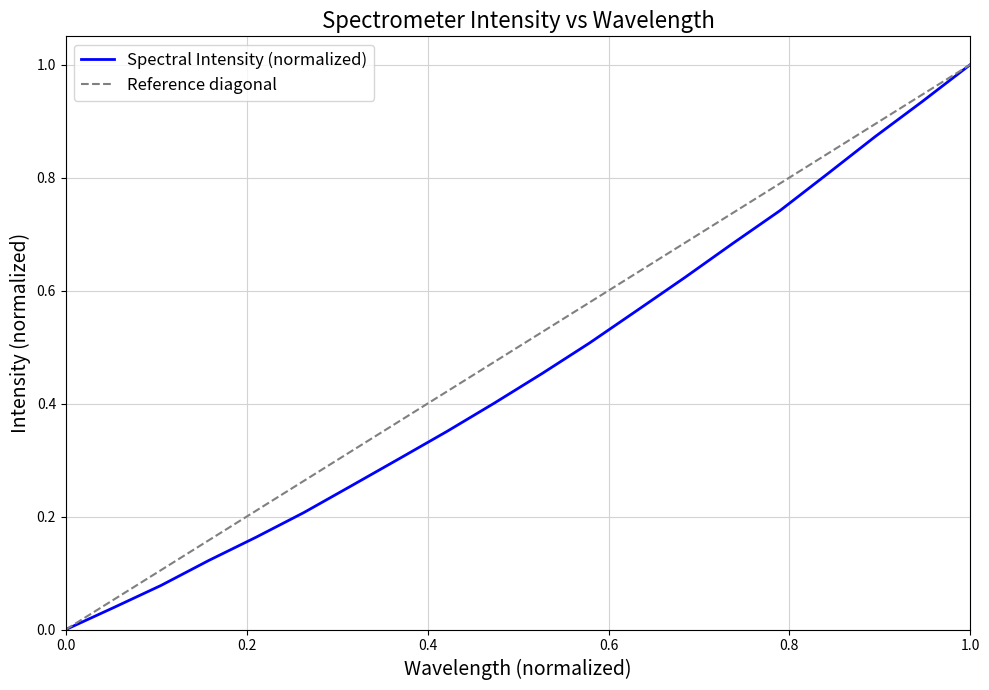

The Spectral Intensity (normalized) series shows -0.7 at 0.0. True or false?

False